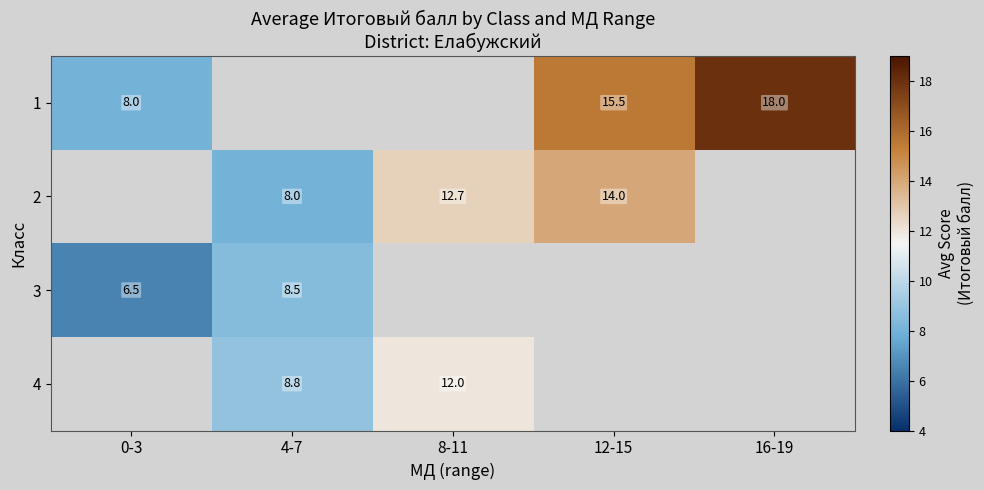

Is it true that 1 equals 8.0 at 0-3?

True